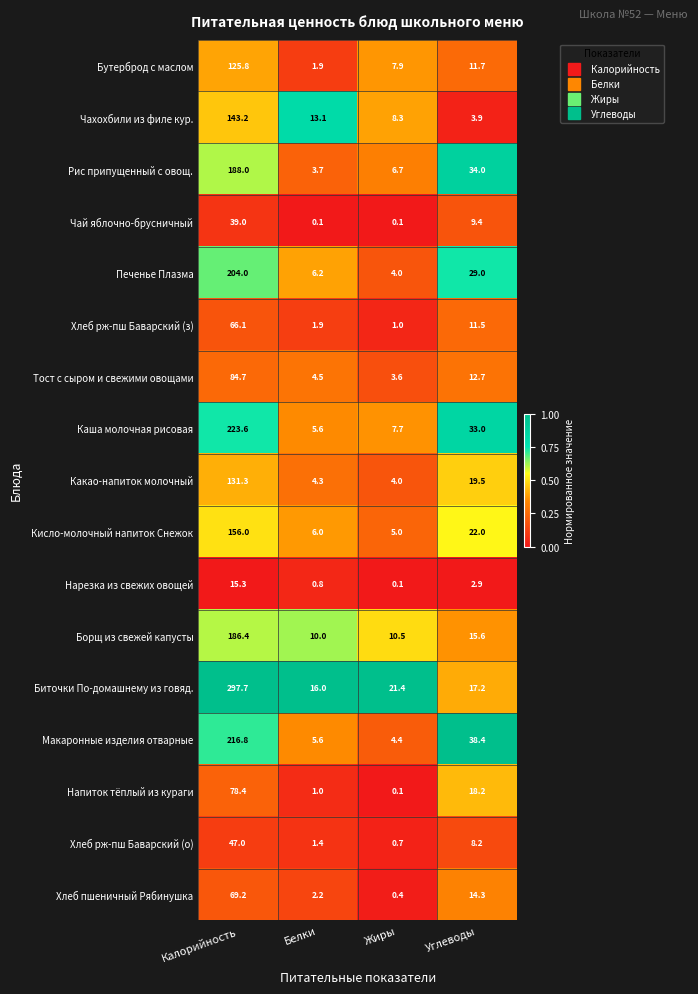

Which category has the lowest value in the Борщ из свежей капусты series?

Белки